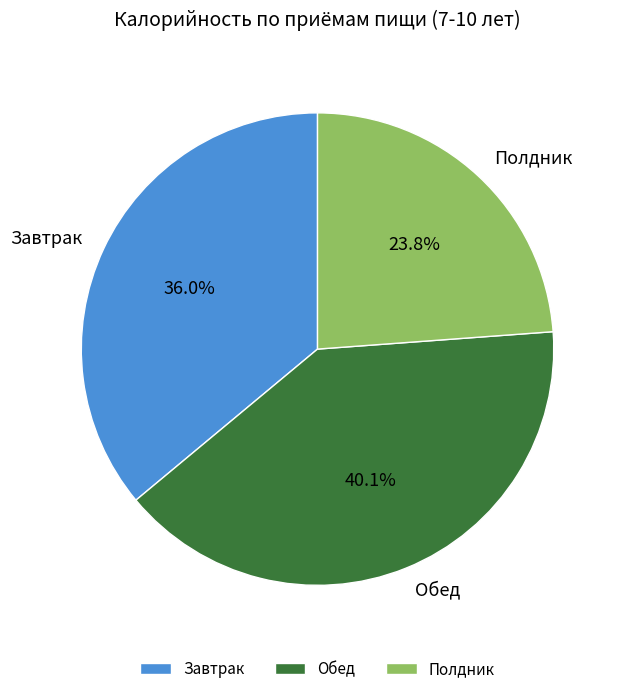

Is it true that Обед is 40% of the pie?

True